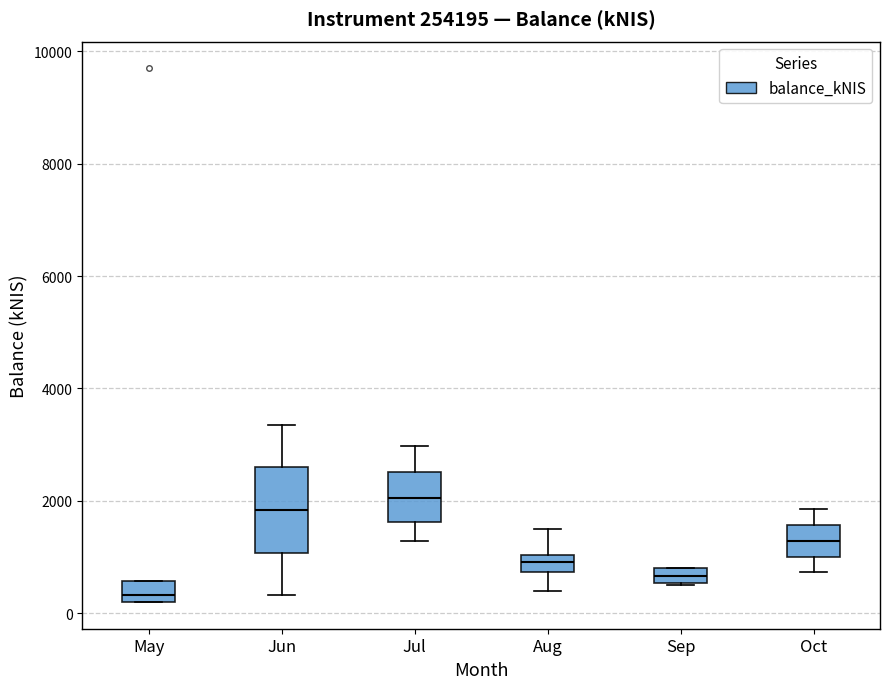

Where is the upper edge of the box for Jul on the y-axis? The values are not printed on the chart, so give them approximately, as read against the axis.

2600